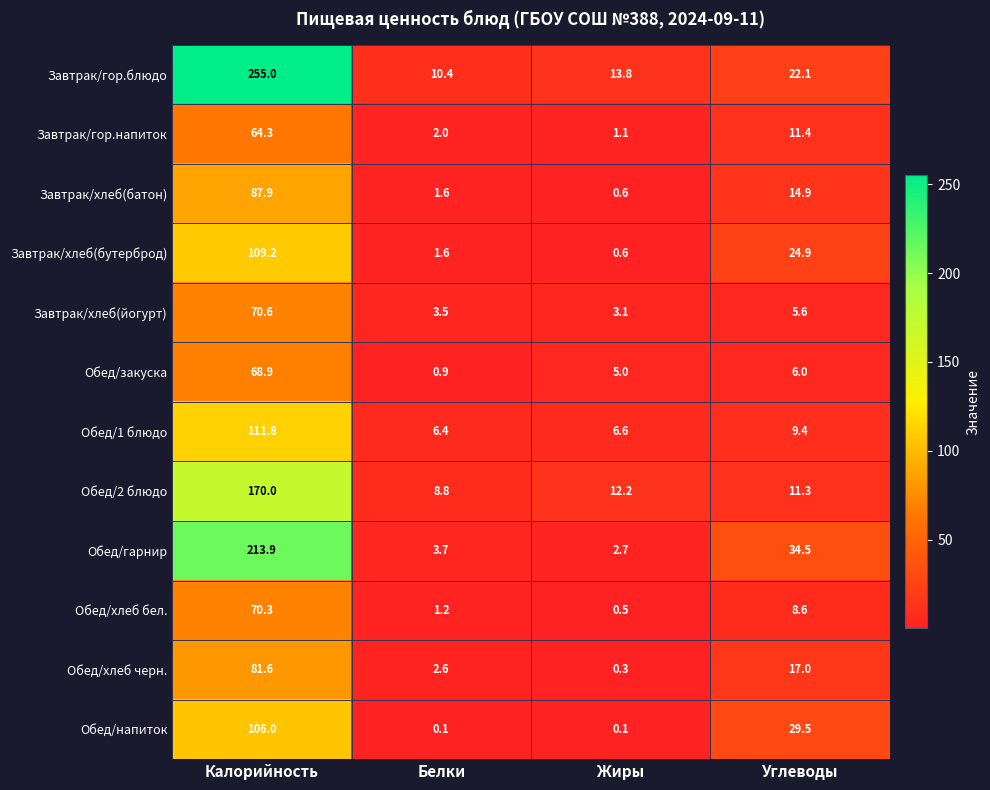

What is the sum of the Обед/хлеб бел. values at Жиры and Белки?

1.7